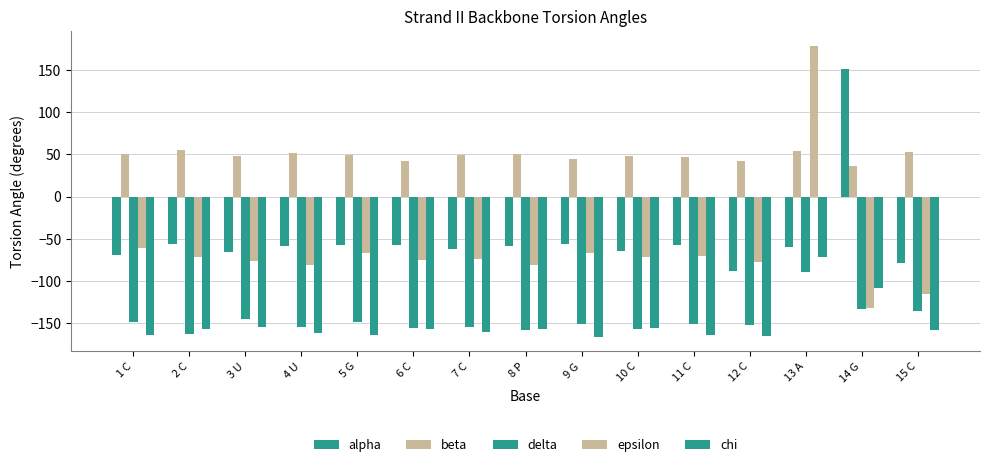

Read the chi value at 12 C.

-164.8